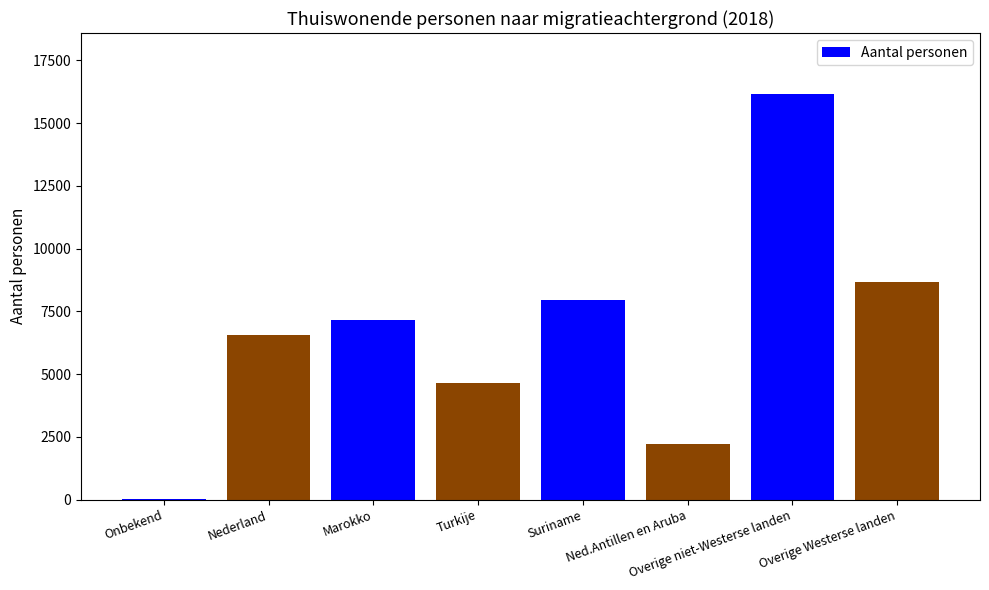

Reading right to left, transcribe all the data shown in this chart.

8675	16160	2215	7960	4650	7150	6540	20